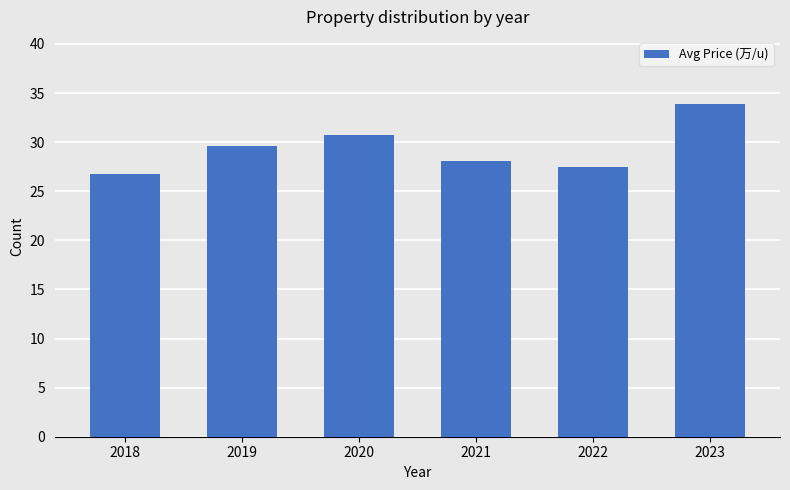

Reading right to left, list all the values displayed in this chart.

33.9	27.4	28.0	30.8	29.6	26.8